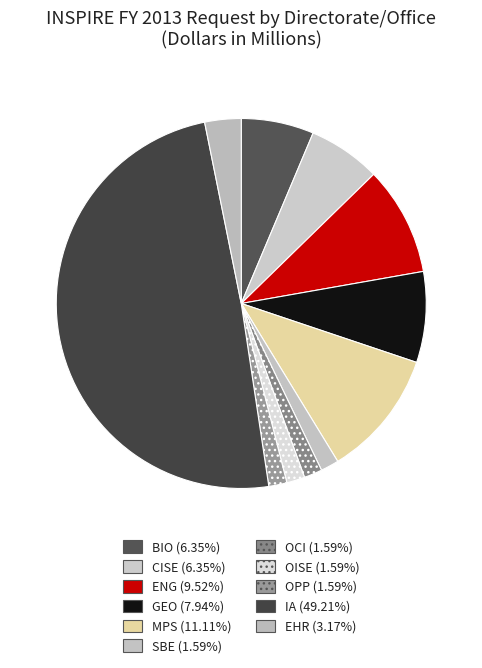

How many slices are in this pie chart?

11